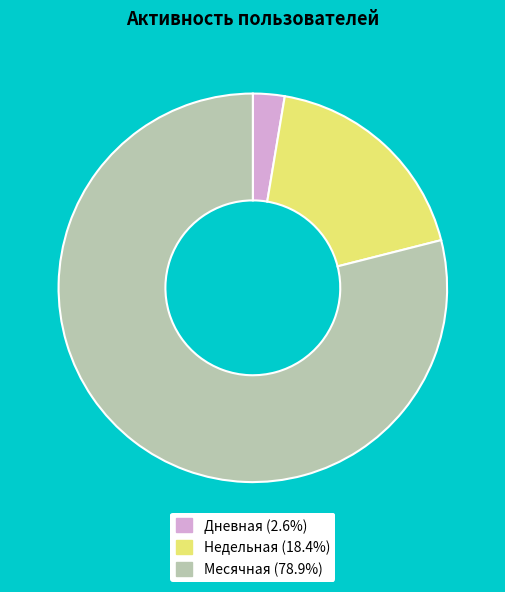

Is there a majority slice in this chart?

Yes